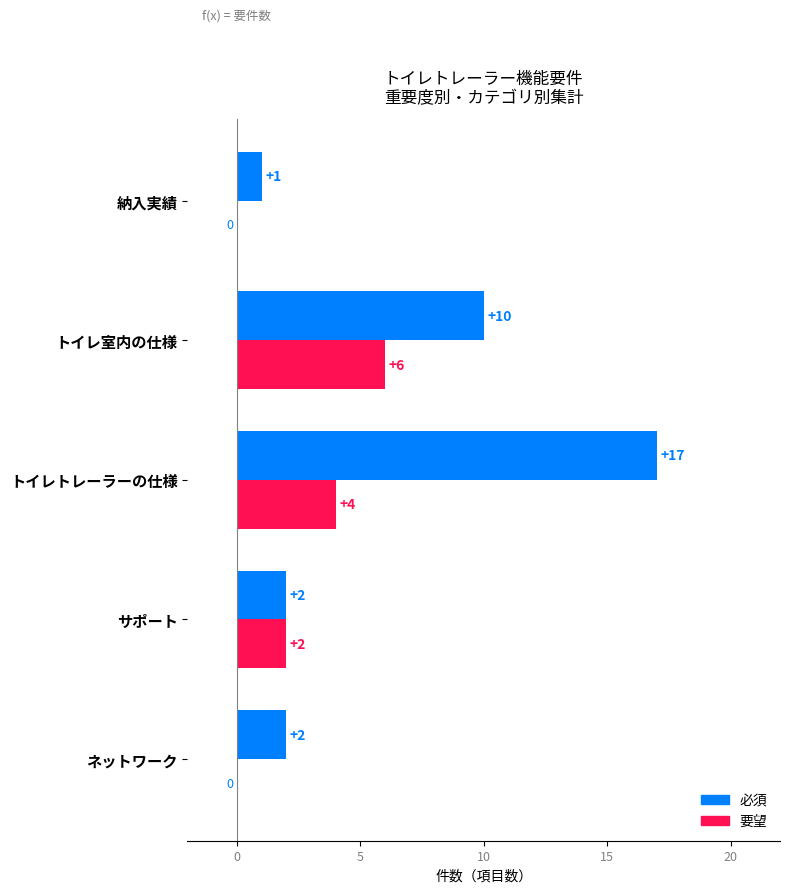

Count the 要望 values in the range 0 to 4.

4